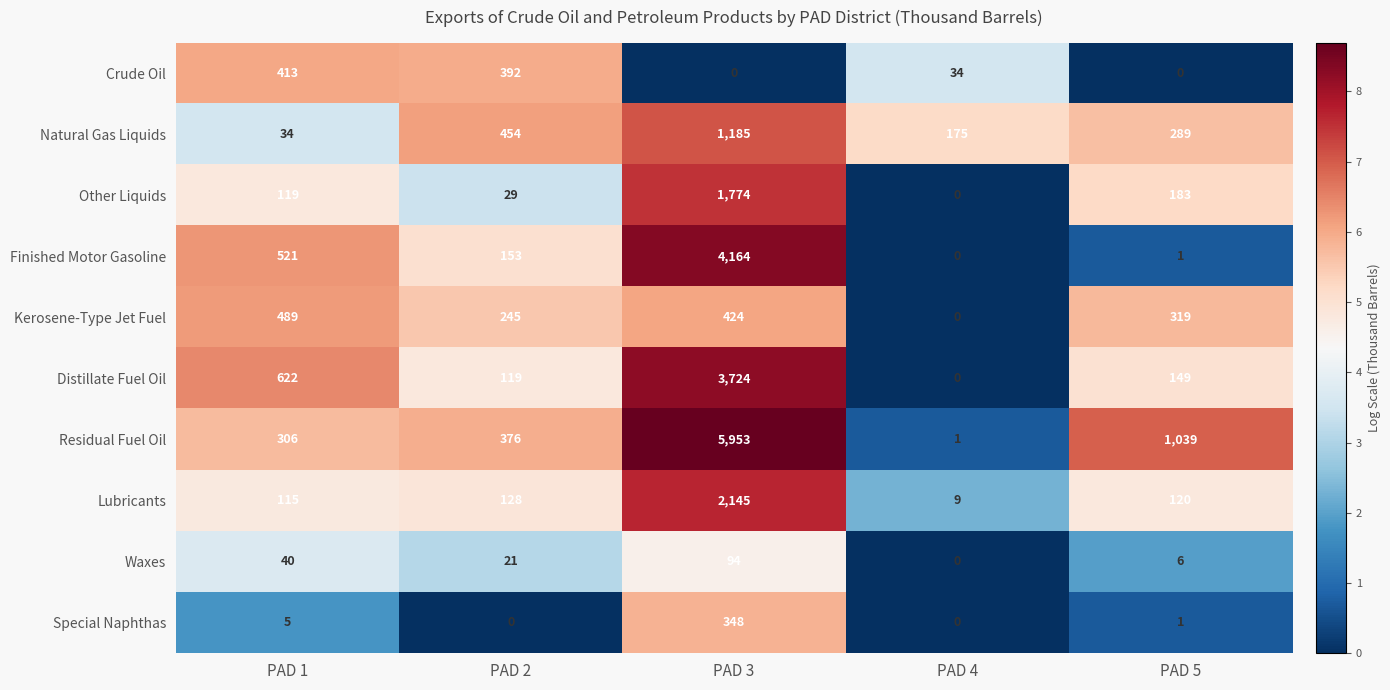

Rank the series at PAD 1 from lowest to highest value.

Special Naphthas, Natural Gas Liquids, Waxes, Lubricants, Other Liquids, Residual Fuel Oil, Crude Oil, Kerosene-Type Jet Fuel, Finished Motor Gasoline, Distillate Fuel Oil